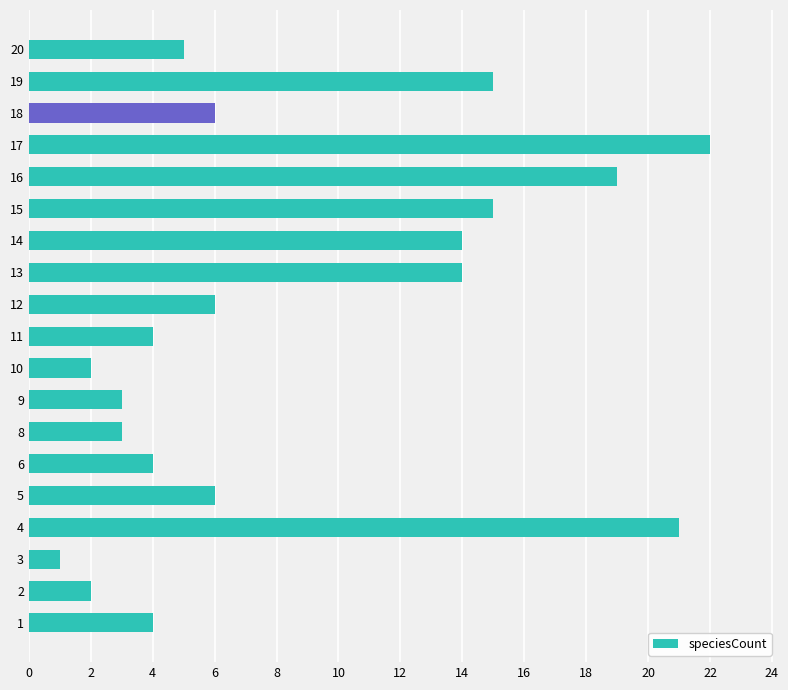

Reading bottom to top, what are all the values shown in this chart?

4	2	1	21	6	4	3	3	2	4	6	14	14	15	19	22	6	15	5